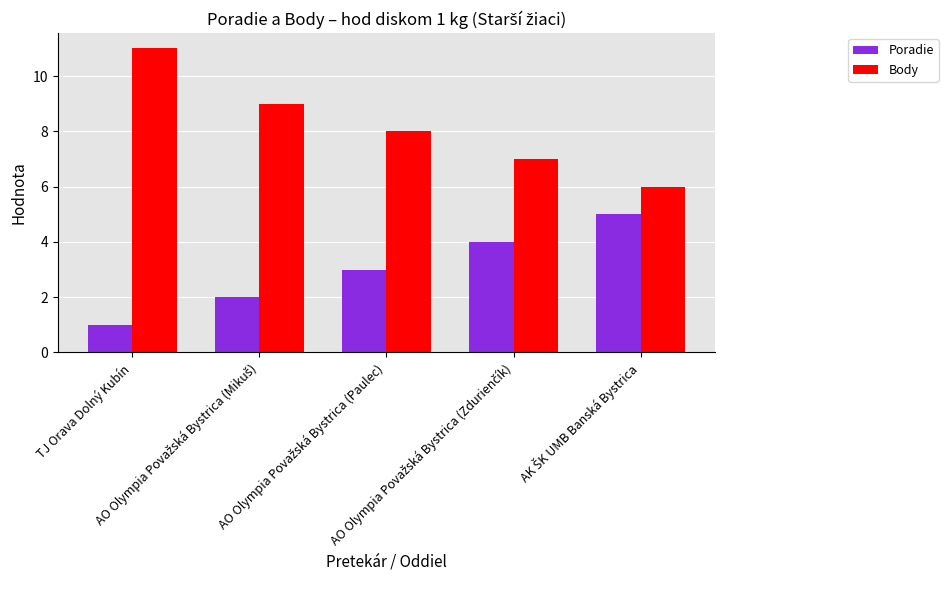

What is the average value of the Poradie series?

3